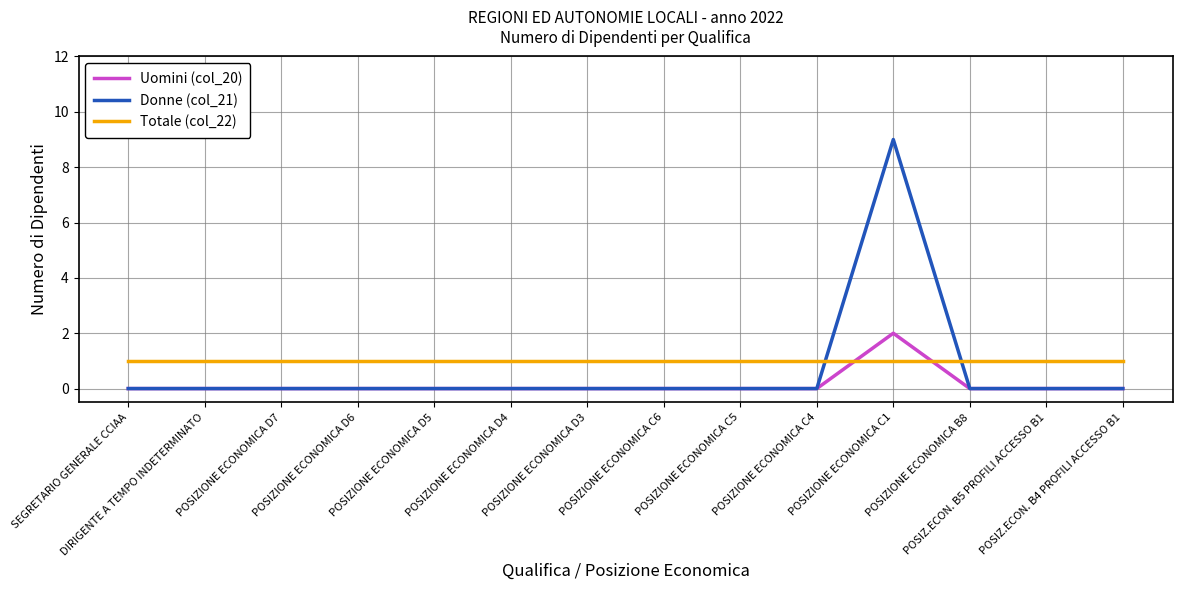

At which category is the sum across all series the highest?

POSIZIONE ECONOMICA C1